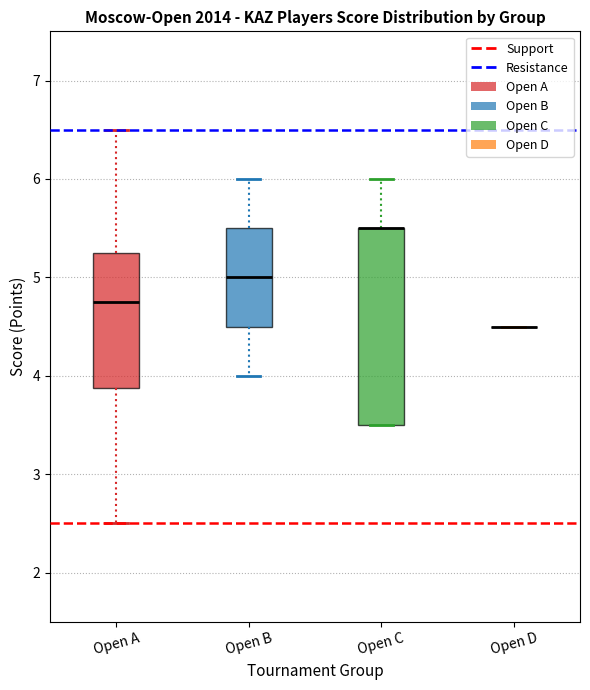

Where is the lower edge of the box for Open C on the y-axis? The values are not printed on the chart, so give them approximately, as read against the axis.

3.5